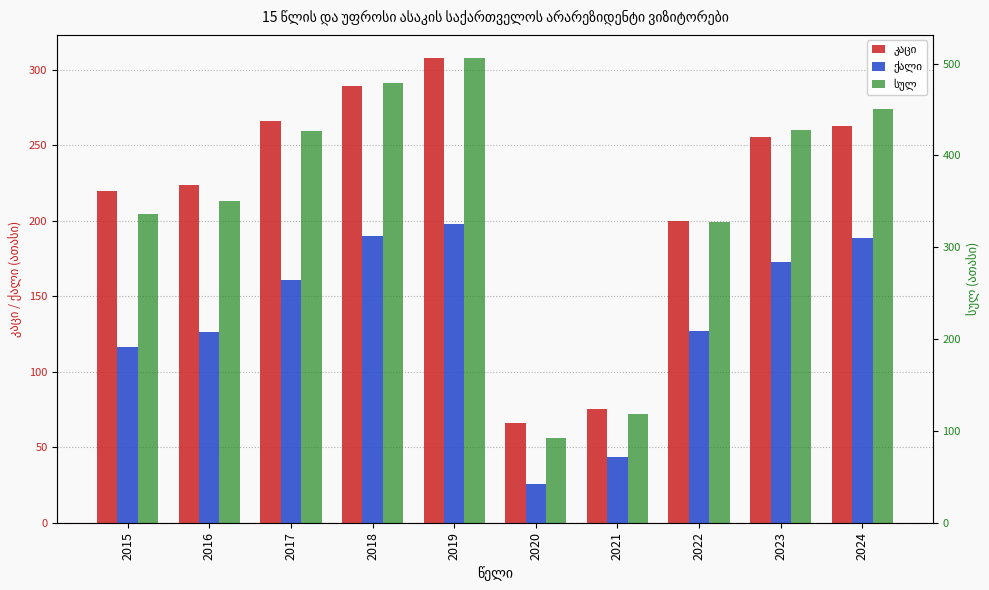

Which series has the widest spread of values?

სულ